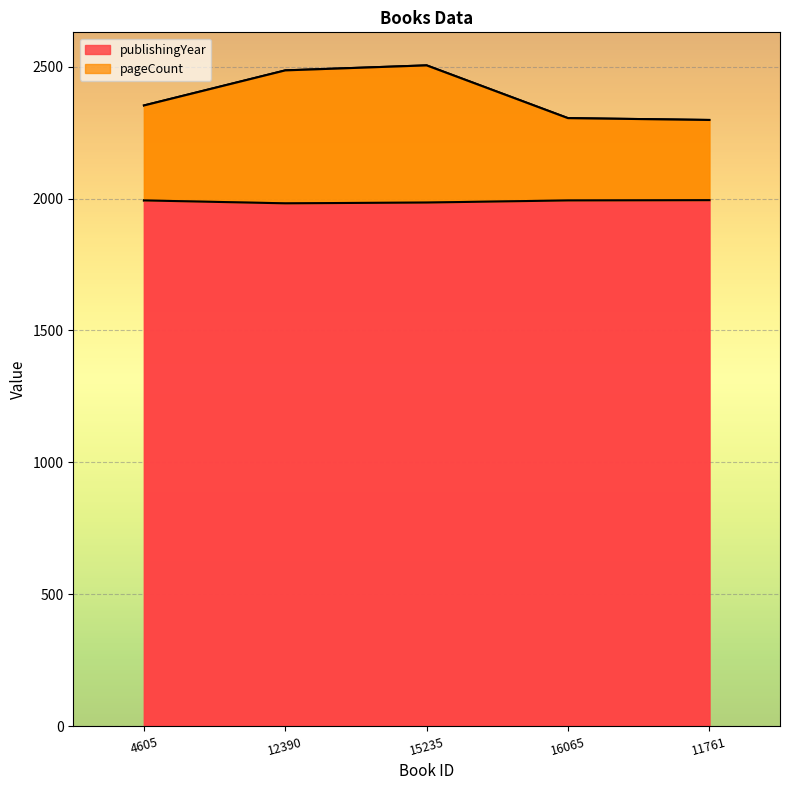

What is the minimum value shown in the chart?

1982